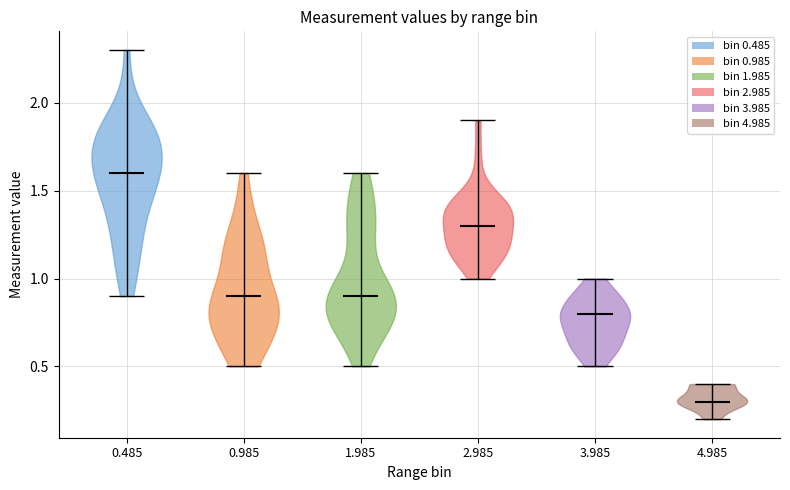

Reading left to right, read every violin against the y-axis: where its median line is, and the lowest and highest points it reaches. The values are not printed on the chart, so give them approximately, as read against the axis.

0.485: median line 1.6, lowest point 0.9, highest point 2.3
0.985: median line 0.9, lowest point 0.5, highest point 1.6
1.985: median line 0.9, lowest point 0.5, highest point 1.6
2.985: median line 1.3, lowest point 1.0, highest point 1.9
3.985: median line 0.8, lowest point 0.5, highest point 1.0
4.985: median line 0.3, lowest point 0.2, highest point 0.4